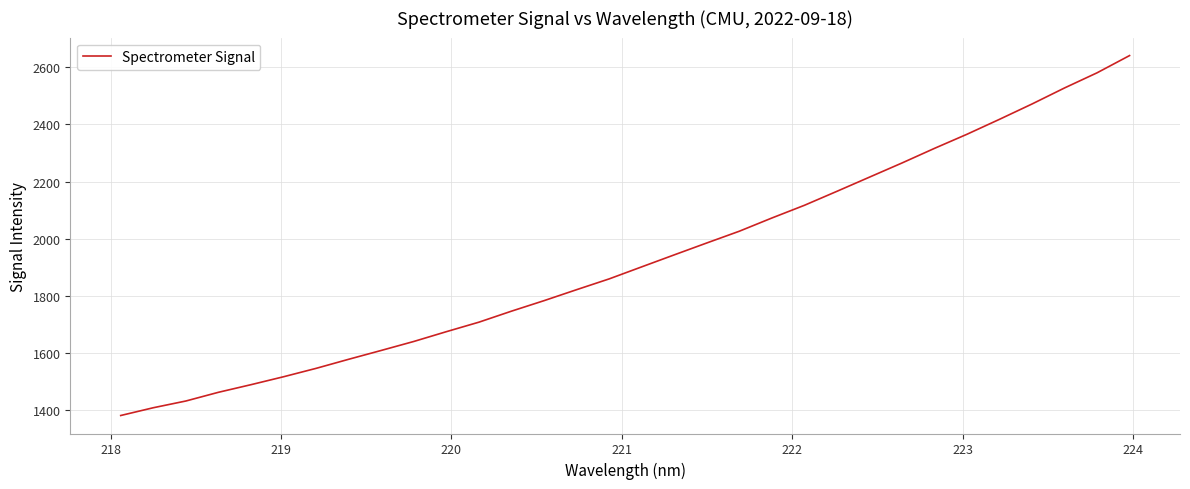

Is this an area chart (filled region under the line)?

No